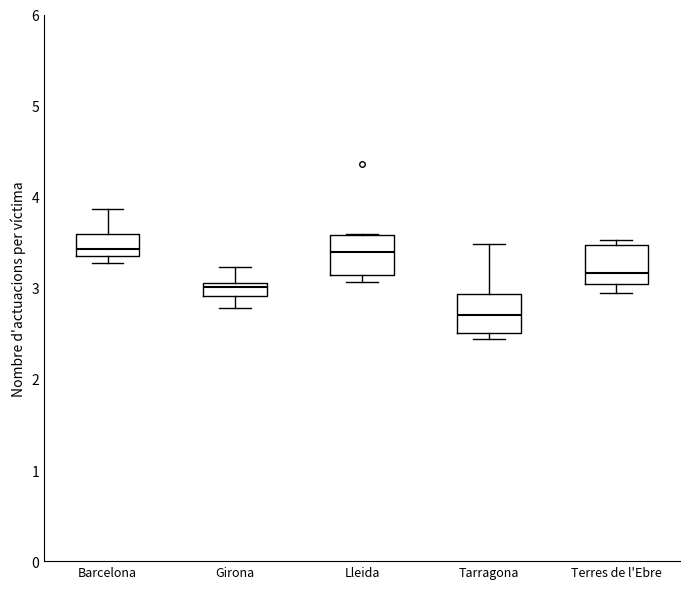

Which box has the lowest median line?

Tarragona